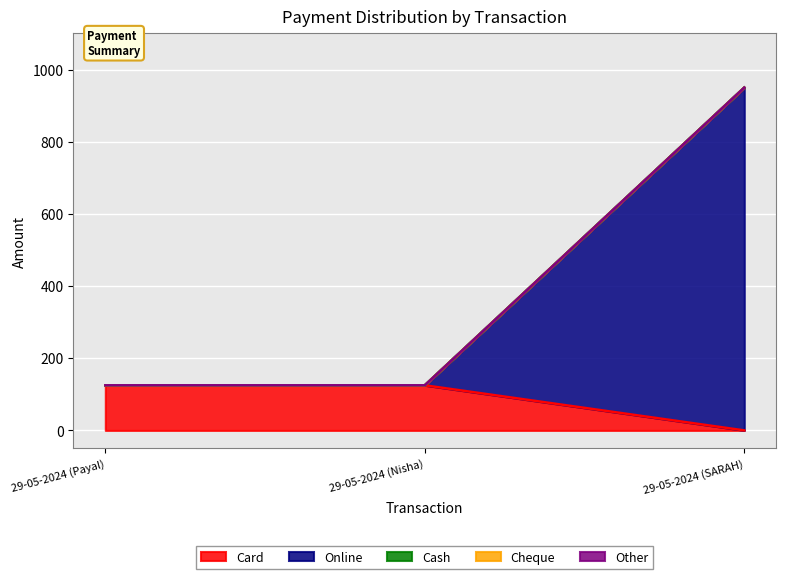

Is the value of Other at 29-05-2024 (SARAH) greater than the value of Cheque at 29-05-2024 (Payal)?

No